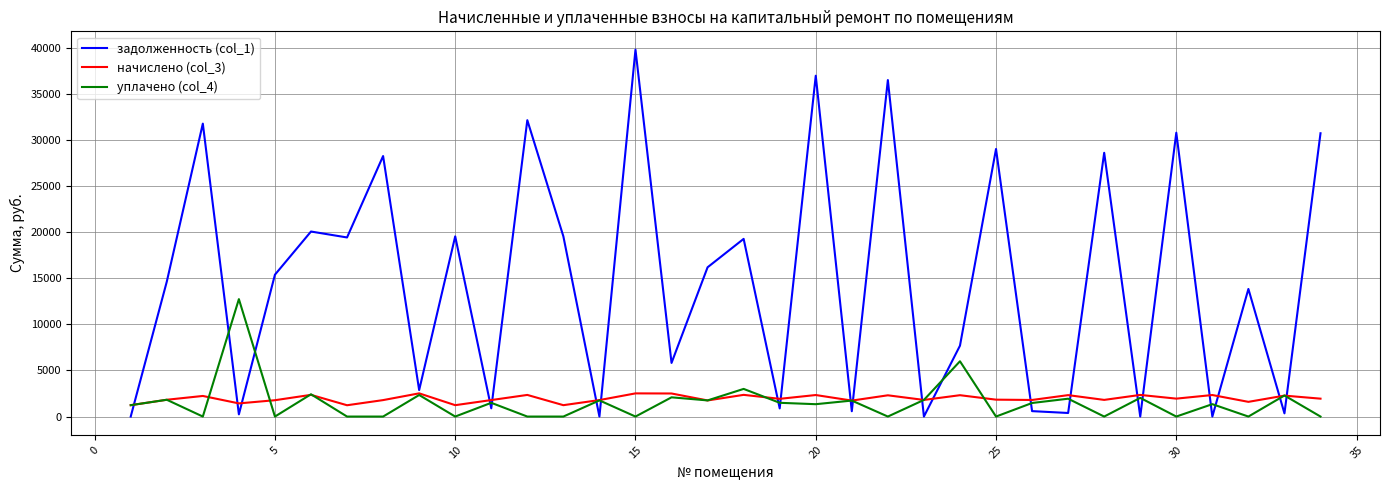

True or false: задолженность (col_1) and уплачено (col_4) cross at least once.

True